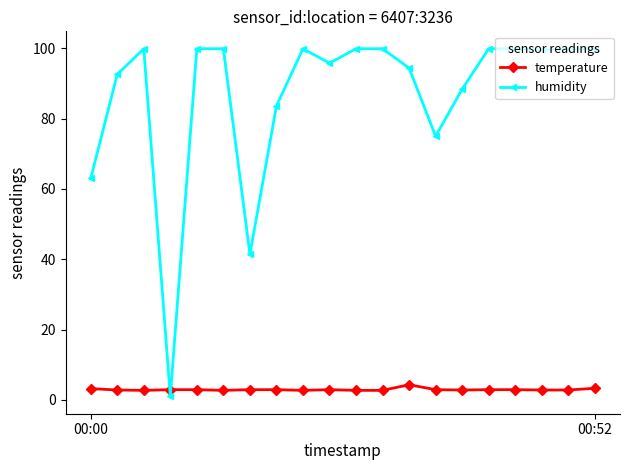

What is the value of the temperature point at the 17th from the left?

2.9